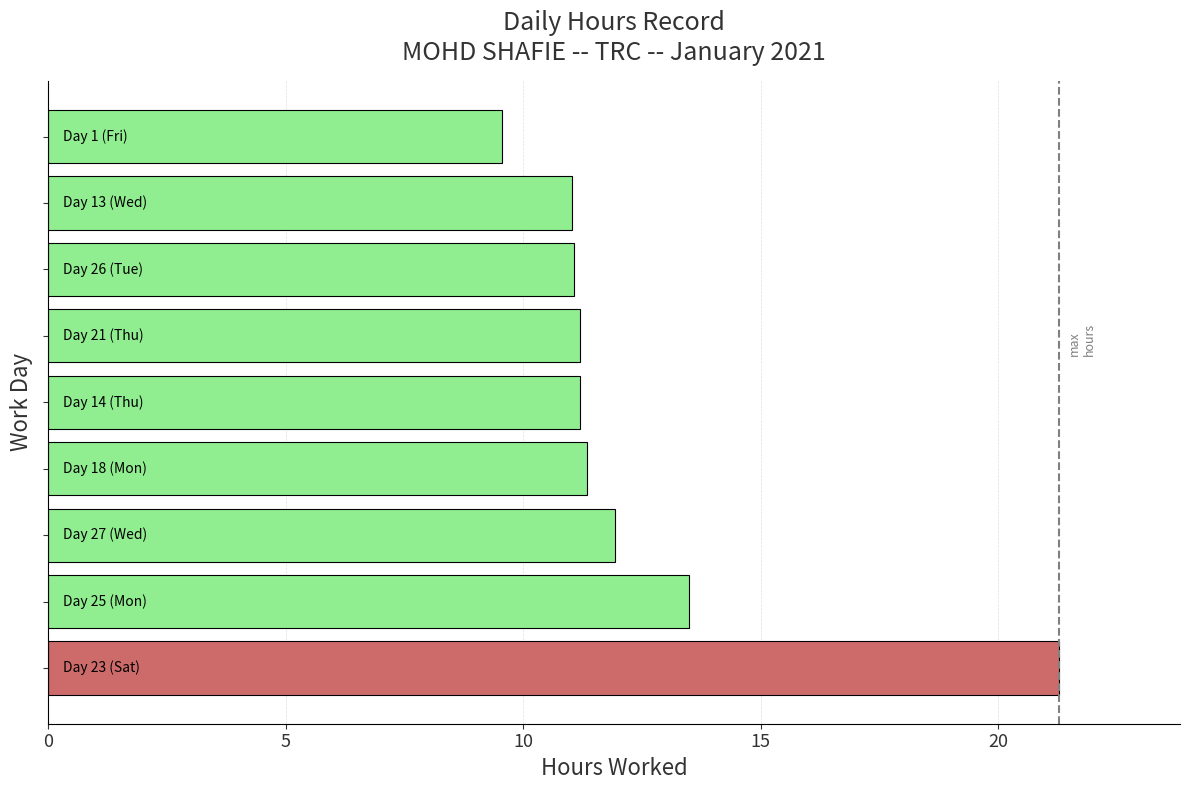

What is the sum of all values?

112.1